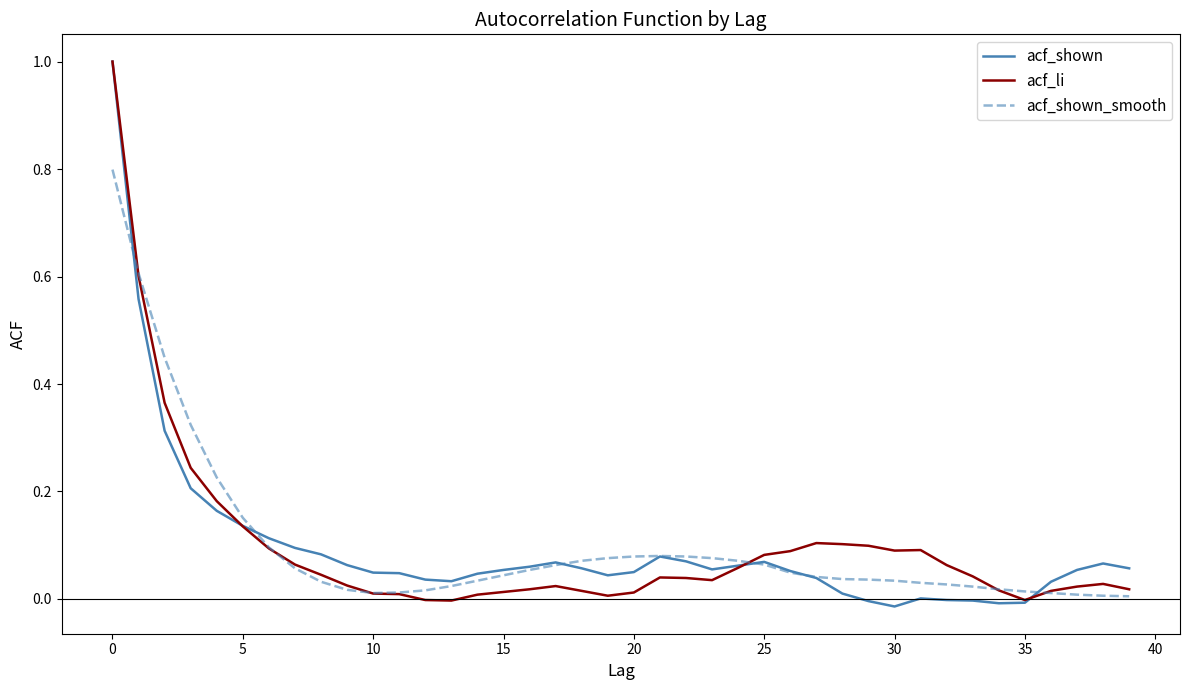

What is the highest value of the acf_li series?

1.0